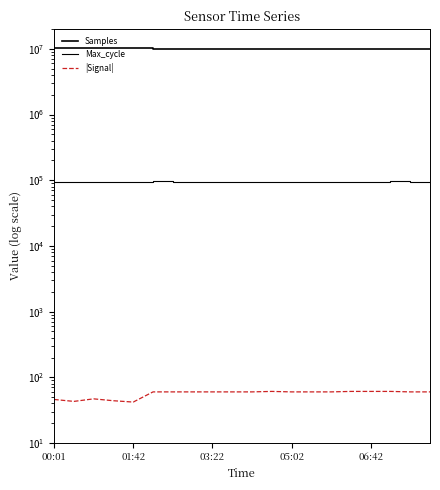

Where does the Samples series first go above 10115337?

00:01